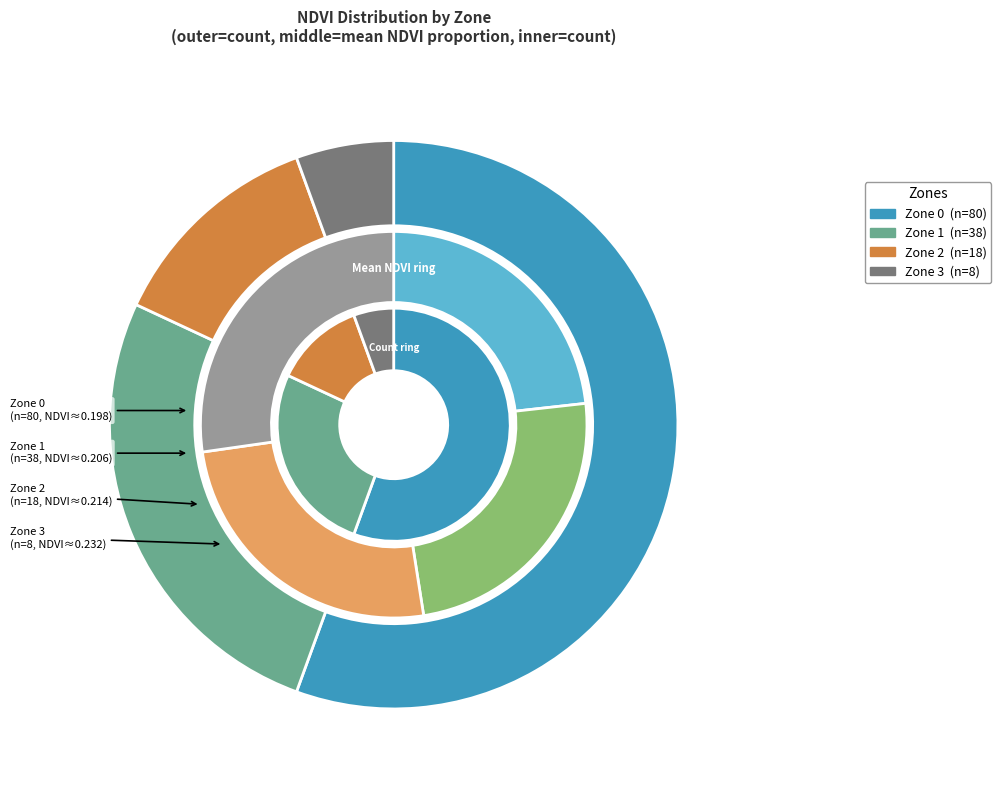

What is the smallest slice in the pie chart?

Zone 3